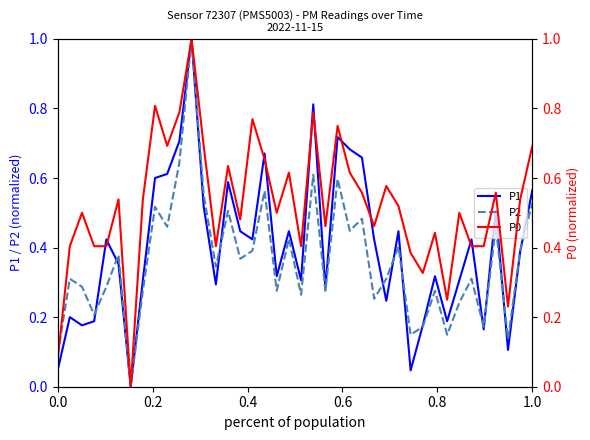

After their last crossing, which series has the higher values: P0 or P2?

P0